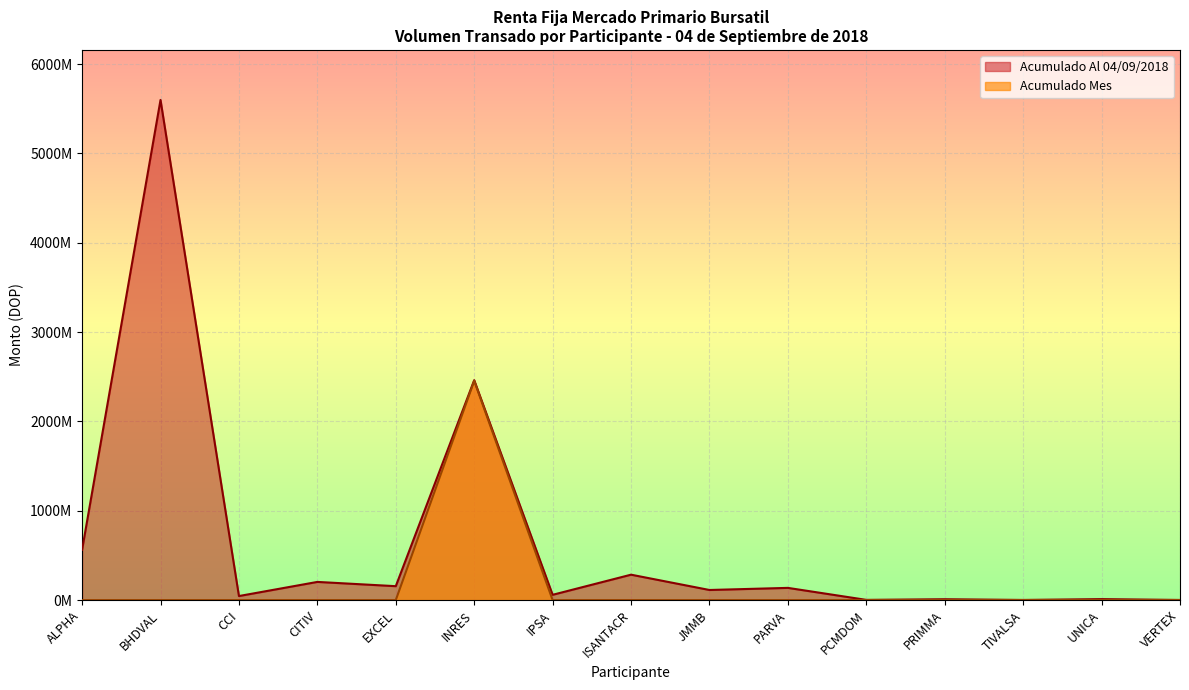

True or false: Acumulado Al 04/09/2018 has a value of 563194445.1 at ALPHA.

True